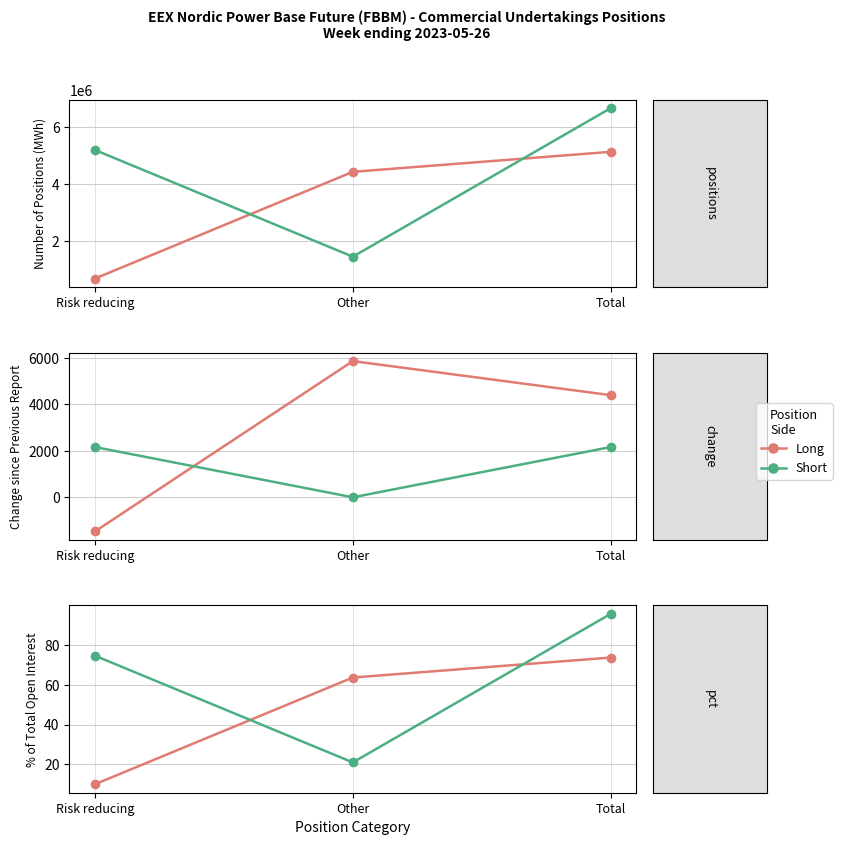

Rank the series at Risk reducing from lowest to highest value.

Long, Short